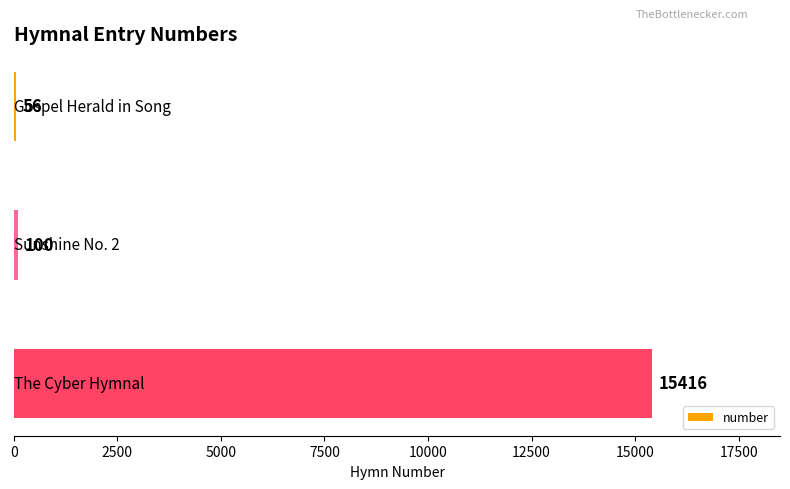

What is the sum of all values?

15572